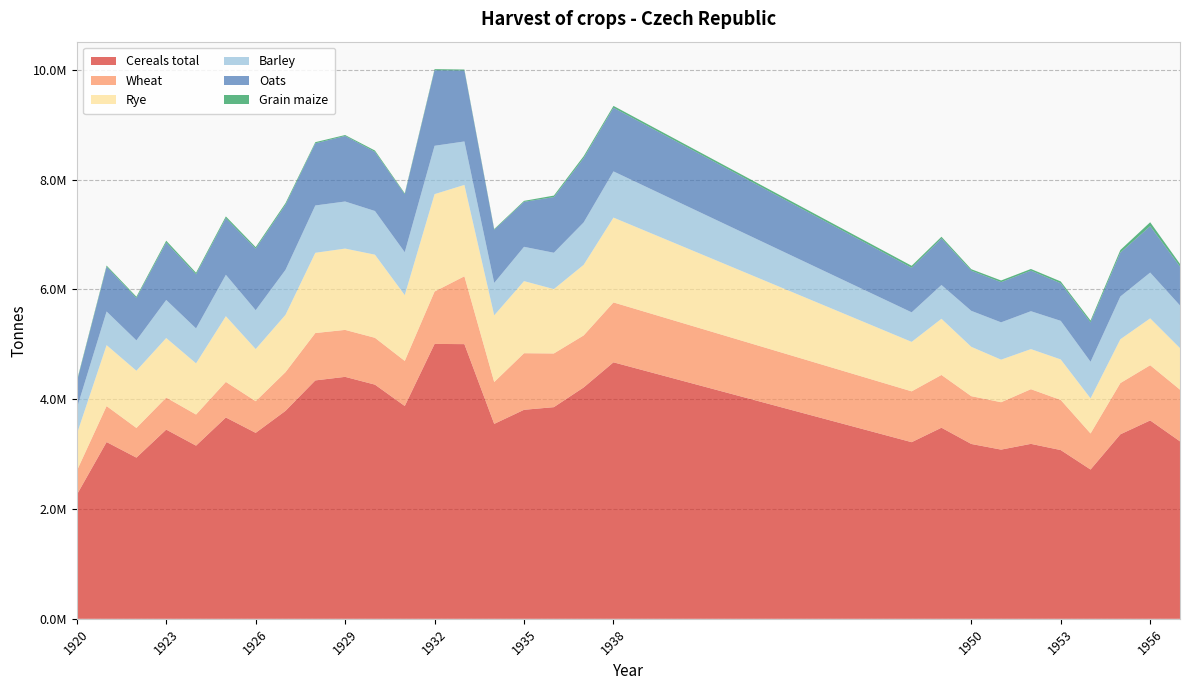

Reading left to right, extract all data points from this chart.

Cereals total: 1920=2258904	1921=3219602	1922=2935933	1923=3446305	1924=3154234	1925=3666869	1926=3387144	1927=3787387	1928=4342175	1929=4406985	1930=4265300	1931=3876029	1932=5006729	1933=5003037	1934=3550647	1935=3807030	1936=3855098	1937=4214216	1938=4671831	1948=3217279	1949=3480587	1950=3184685	1951=3081865	1952=3186587	1953=3073547	1954=2719127	1955=3360339	1956=3613232	1957=3231969
Wheat: 1920=434904	1921=655327	1922=540373	1923=583367	1924=566552	1925=647991	1926=576378	1927=705251	1928=862641	1929=855172	1930=853017	1931=821027	1932=954453	1933=1235790	1934=761986	1935=1030420	1936=977785	1937=947318	1938=1090735	1948=925887	1949=961188	1950=870564	1951=863001	1952=995580	1953=912955	1954=656655	1955=933303	1956=1005496	1957=942058
Rye: 1920=668705	1921=1110016	1922=1042414	1923=1084715	1924=932295	1925=1196874	1926=949749	1927=1044090	1928=1461763	1929=1481242	1930=1514057	1931=1198616	1932=1773672	1933=1664104	1934=1215417	1935=1313451	1936=1172431	1937=1286063	1938=1545265	1948=901178	1949=1023055	1950=899196	1951=775319	1952=730500	1953=737930	1954=640172	1955=798304	1956=853960	1957=756323
Barley: 1920=467877	1921=612377	1922=552535	1923=693217	1924=636108	1925=753716	1926=707941	1927=819144	1928=861855	1929=857407	1930=795288	1931=781471	1932=880581	1933=791340	1934=589811	1935=624432	1936=661988	1937=772328	1938=841303	1948=537872	1949=615014	1950=654880	1951=679663	1952=689861	1953=702735	1954=665861	1955=778662	1956=833613	1957=776958
Oats: 1920=480000	1921=815200	1922=771712	1923=1047130	1924=985056	1925=1032043	1926=1121212	1927=1185468	1928=1131802	1929=1193611	1930=1077187	1931=1056366	1932=1376196	1933=1292920	1934=967736	1935=819357	1936=1013998	1937=1171905	1938=1159849	1948=812433	1949=848111	1950=731420	1951=732159	1952=739593	1953=683932	1954=717339	1955=799759	1956=845834	1957=708503
Grain maize: 1920=19637	1921=21848	1922=23784	1923=32306	1924=29222	1925=31388	1926=27434	1927=29439	1928=21022	1929=17070	1930=24456	1931=16589	1932=19636	1933=16875	1934=13713	1935=17590	1936=27179	1937=34205	1938=33059	1948=35176	1949=30807	1950=27115	1951=30403	1952=29755	1953=33823	1954=33987	1955=46938	1956=70878	1957=47935